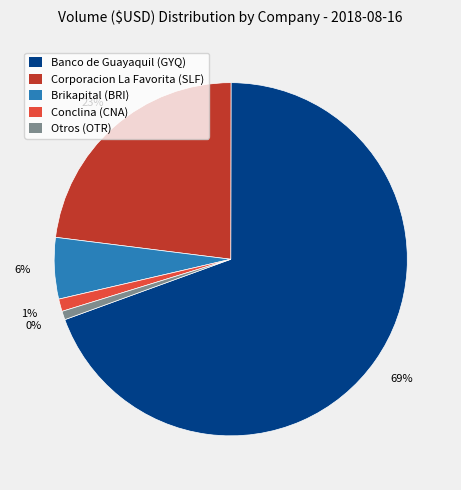

Rank the categories by value from lowest to highest.

Otros (OTR), Conclina (CNA), Brikapital (BRI), Corporacion La Favorita (SLF), Banco de Guayaquil (GYQ)